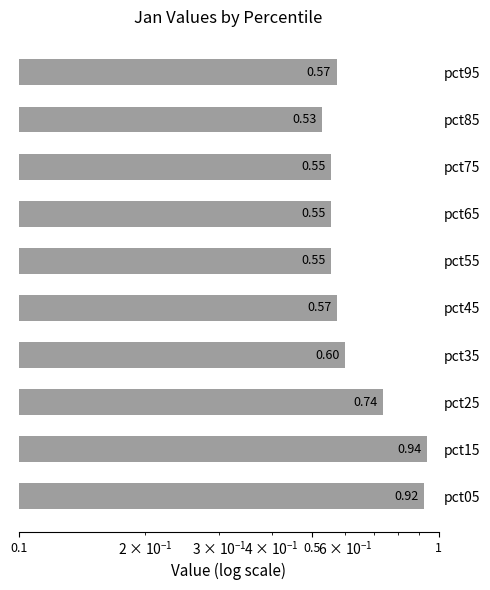

What is the value of the 6th bar from the left?

0.6